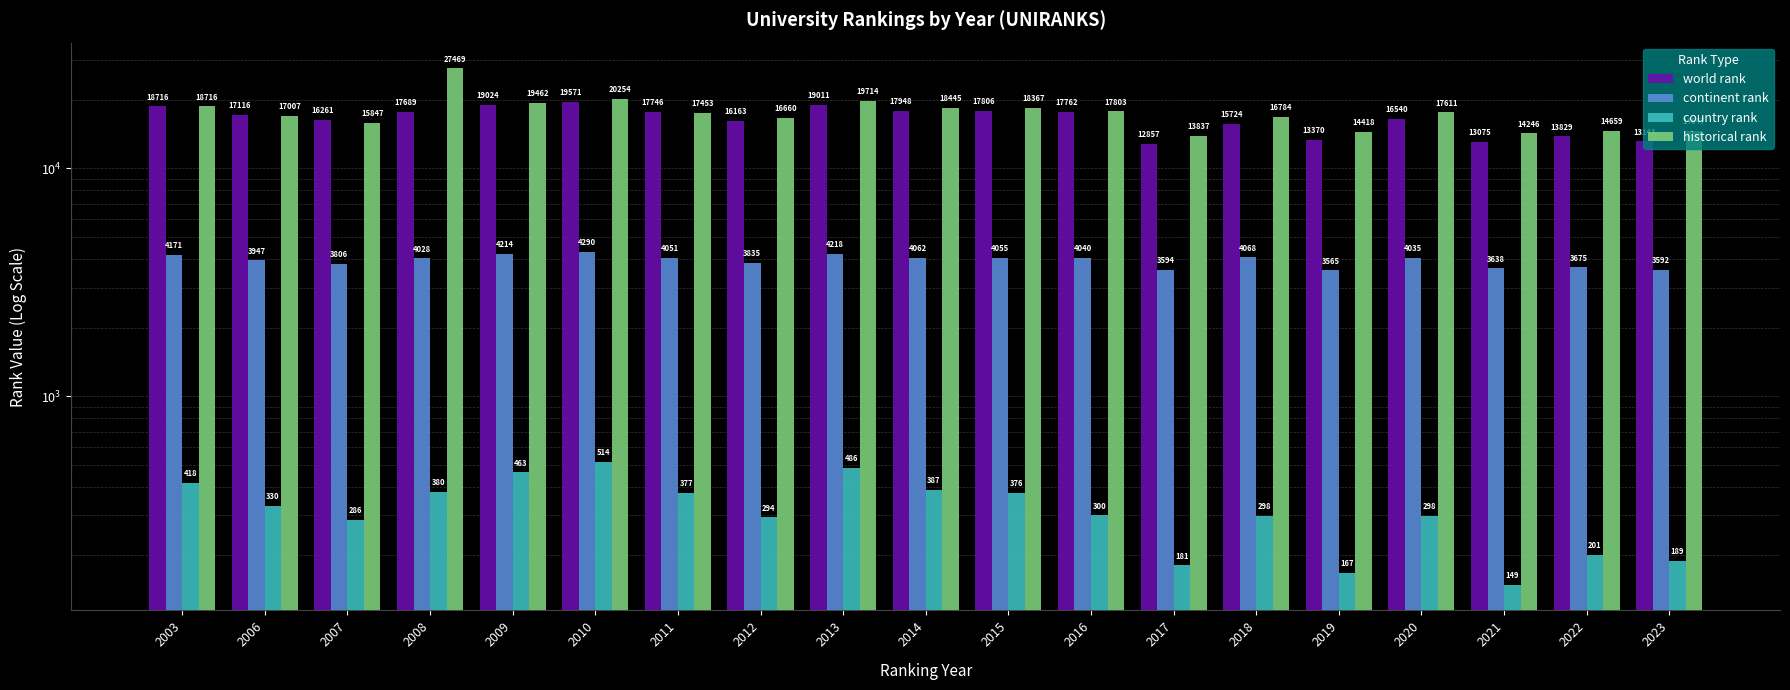

What is the sum of all continent rank values?

74884